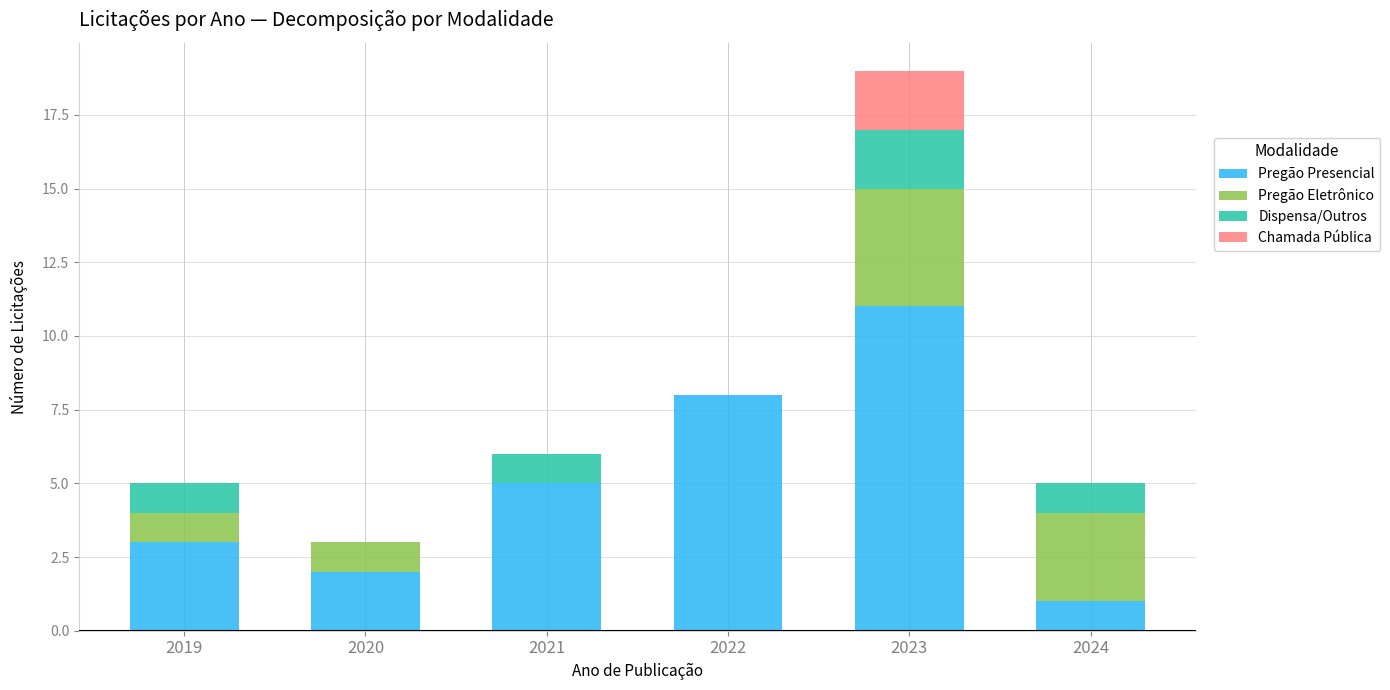

At which label does Pregão Presencial reach its peak?

2023